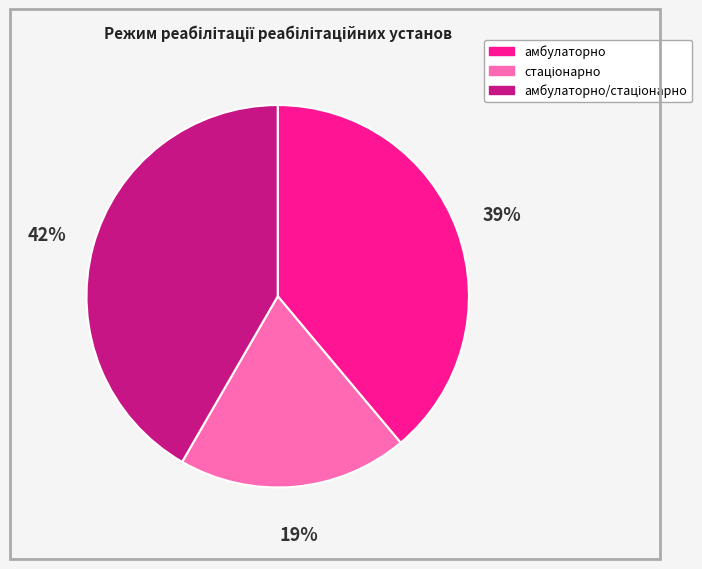

The амбулаторно slice represents 46% of the pie. True or false?

False